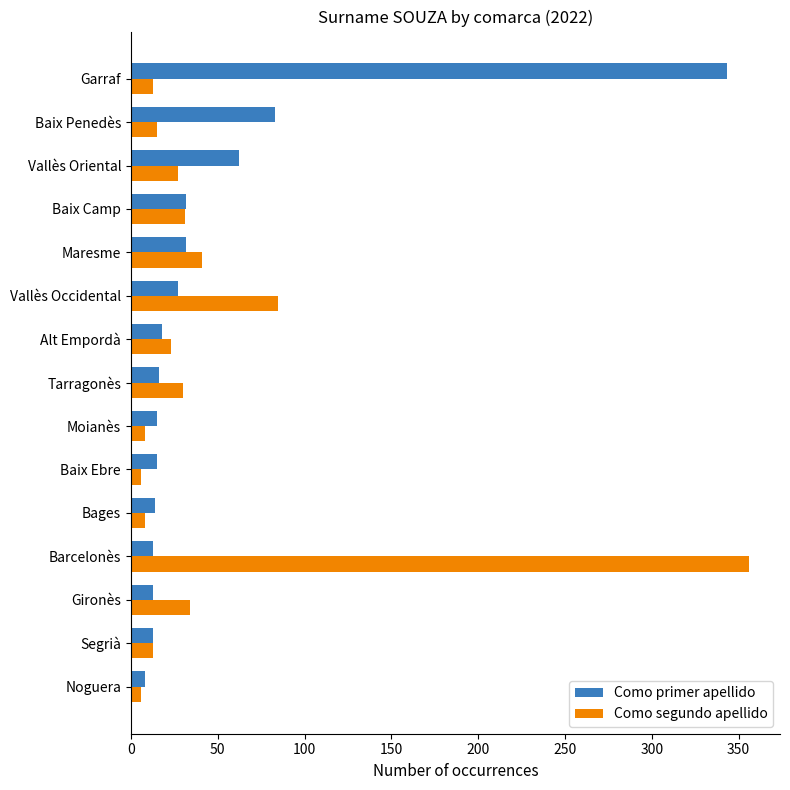

The Como primer apellido series shows 32 at Baix Camp. True or false?

True